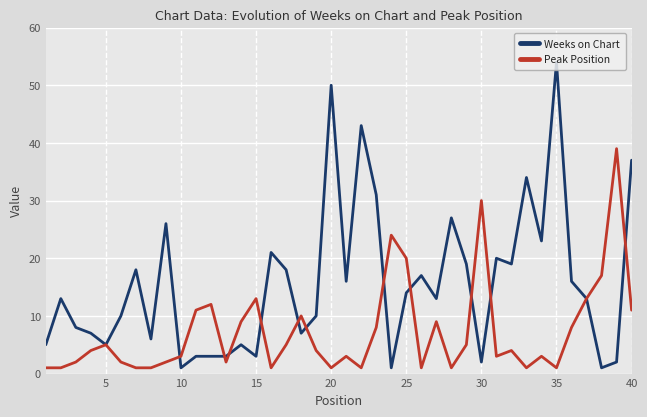

What is the highest value of the Weeks on Chart series?

54